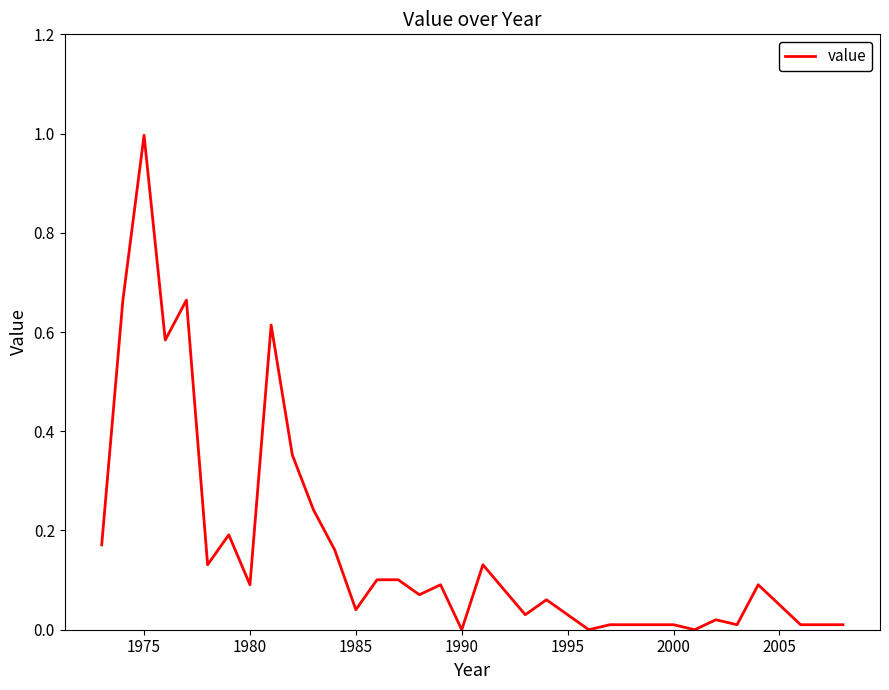

What is the maximum value shown in the chart?

1.0